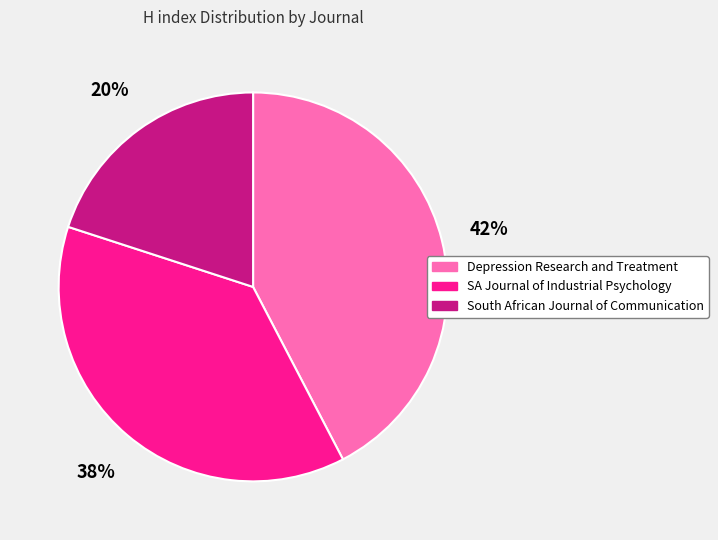

To the nearest percent, what is the difference between the SA Journal of Industrial Psychology and South African Journal of Communication slice percentages?

18%